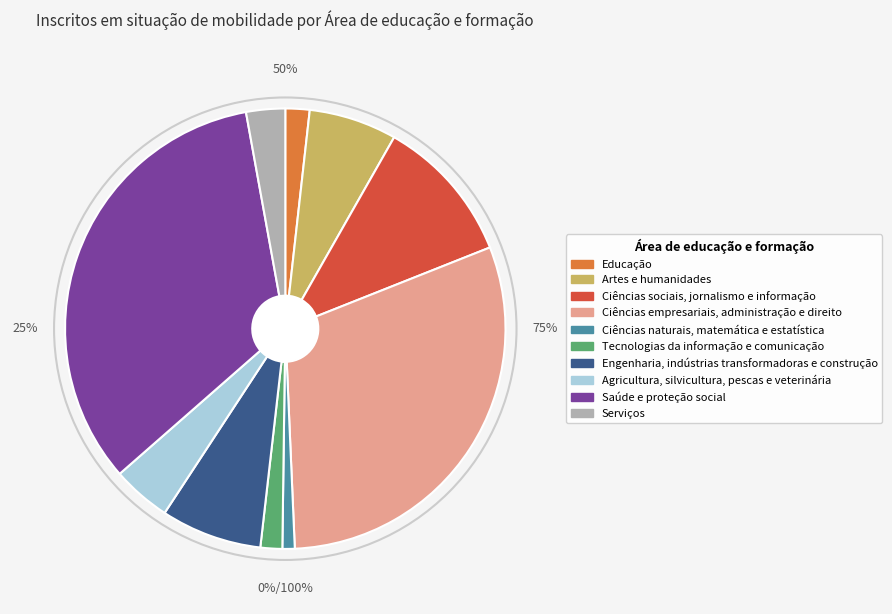

To the nearest percent, what percentage of the pie is Artes e humanidades?

6%